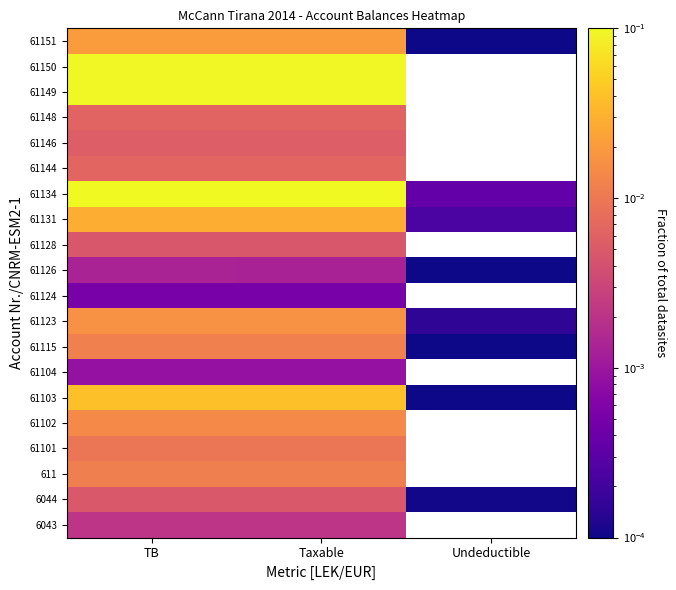

Rank the categories by 61131 value from lowest to highest.

Undeductible, Taxable, TB